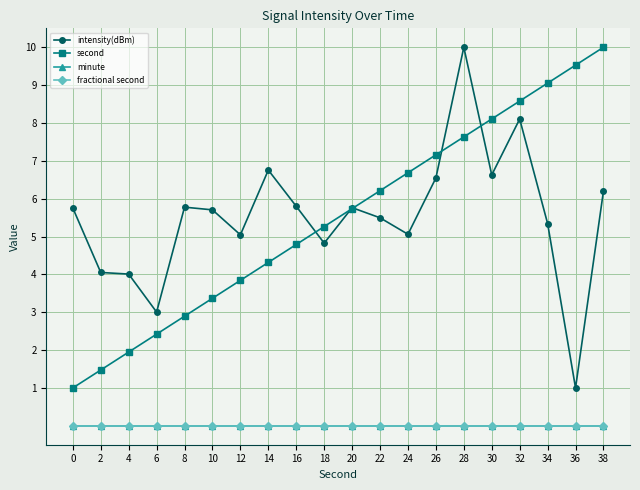

Does the chart display data point markers on the line(s)?

Yes